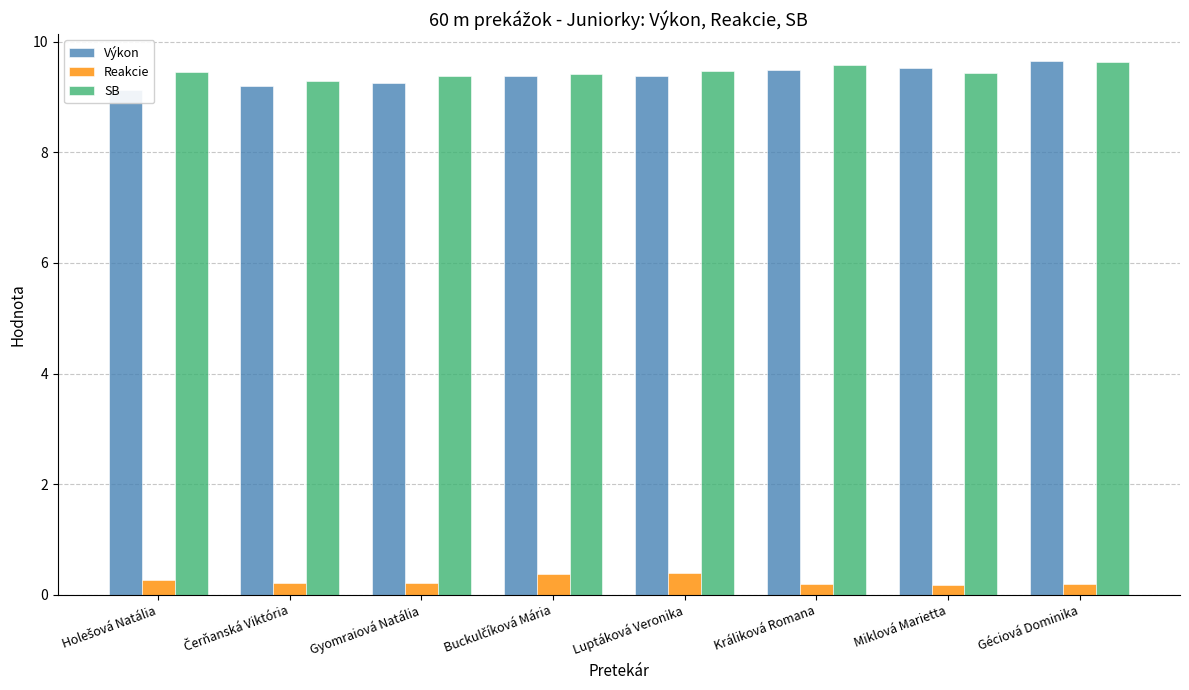

What is the approximate value of Reakcie at Králiková Romana?

0.2